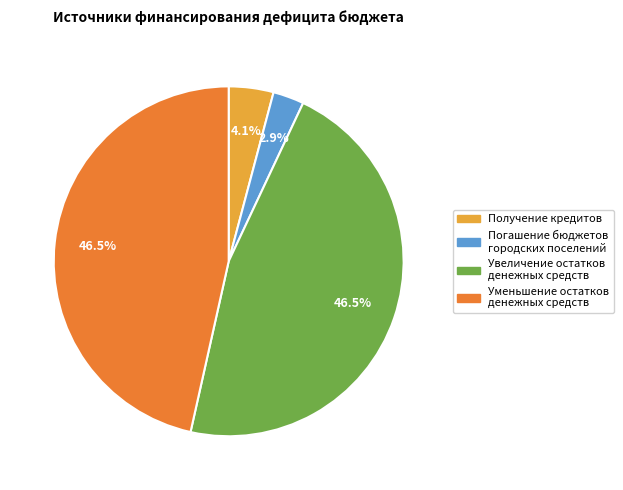

Does any single category account for the majority?

No